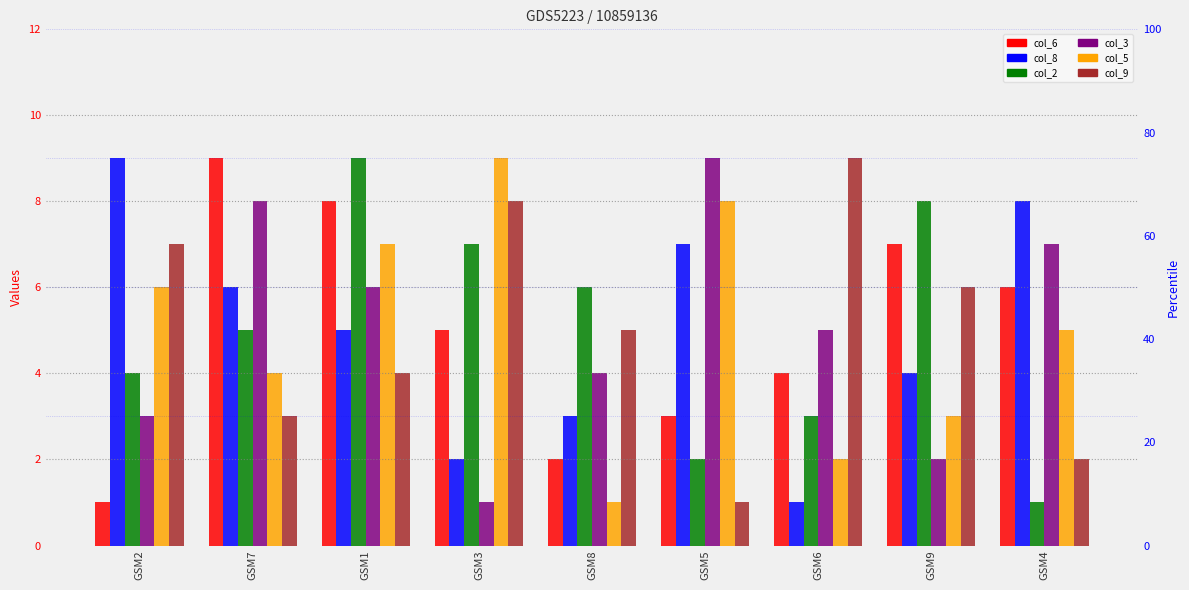

Rank the series at GSM2 from highest to lowest value.

col_8, col_9, col_5, col_2, col_3, col_6